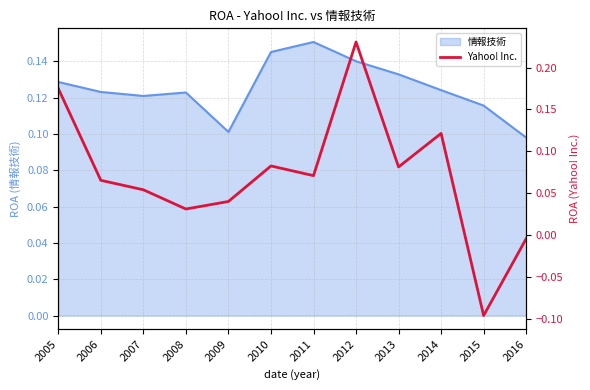

Reading left to right, what are all the values shown in this chart?

0.2	0.1	0.1	0.0	0.0	0.1	0.1	0.2	0.1	0.1	-0.1	-0.0